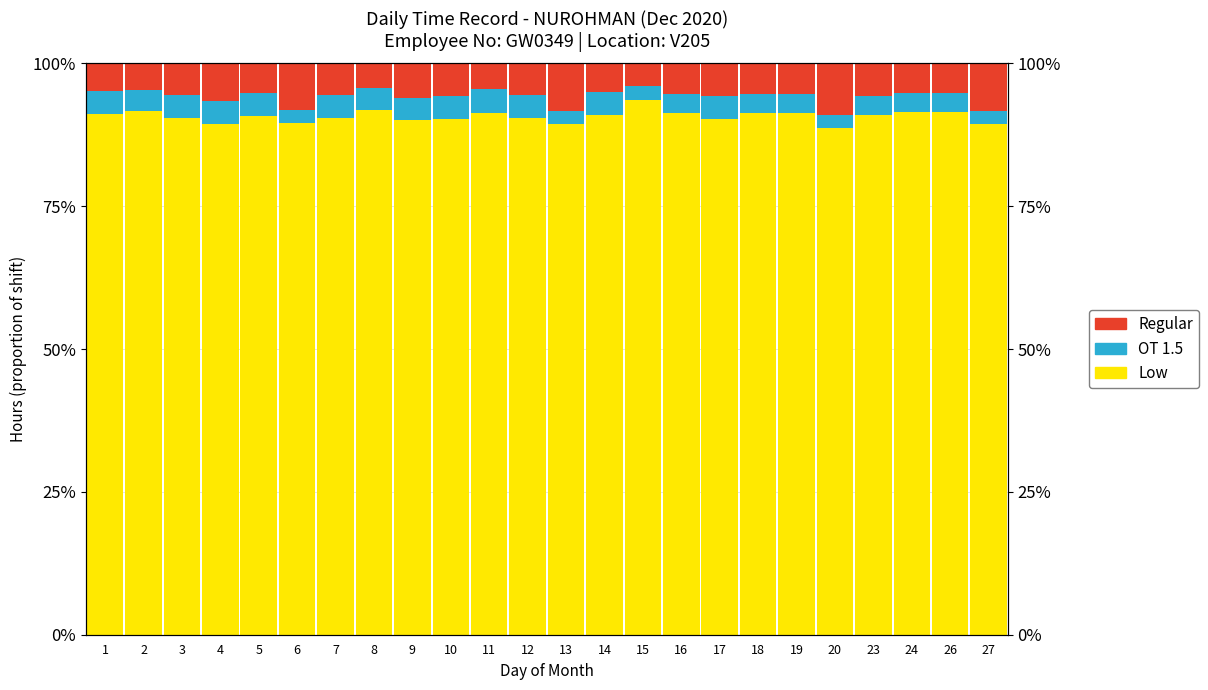

The value of Regular at 10 is 0.1. True or false?

True